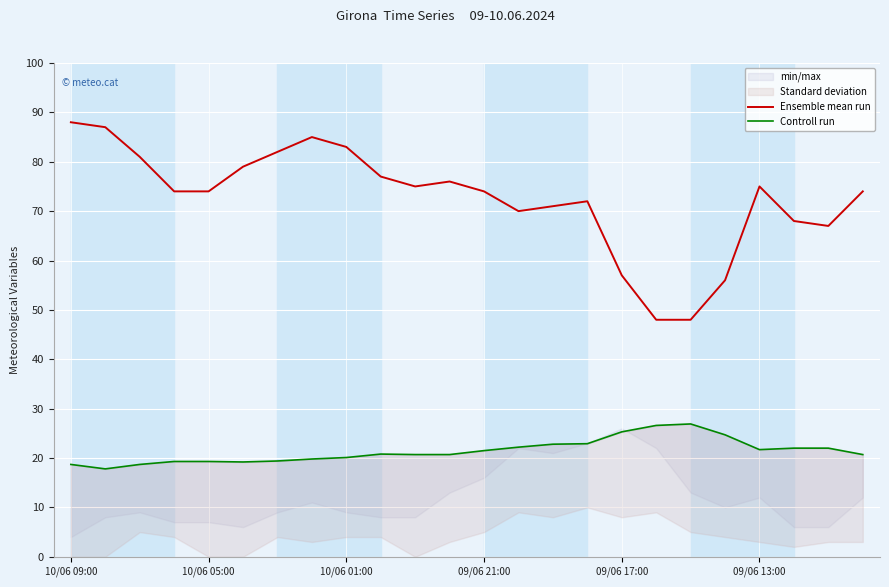

What is the maximum value for Ensemble mean run?

88